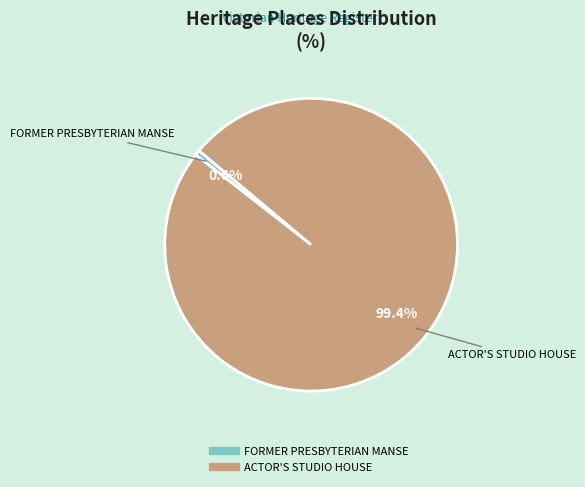

Count the number of slices in the pie.

2